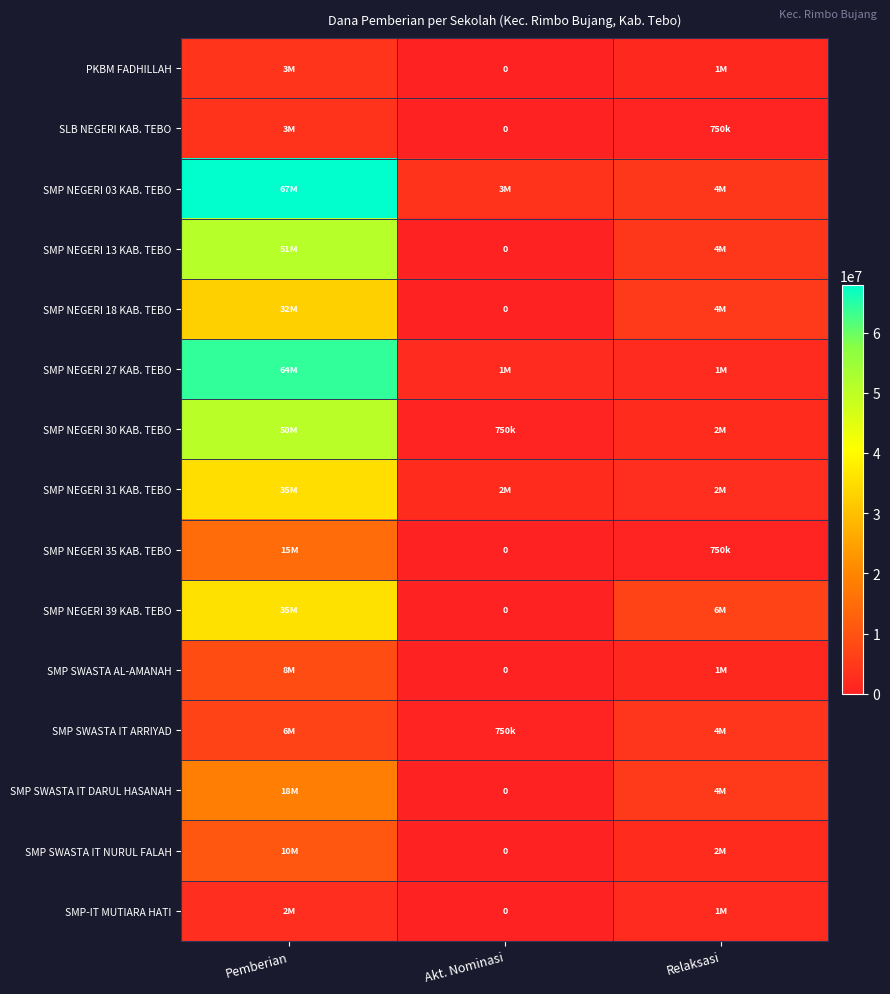

The SMP NEGERI 03 KAB. TEBO series shows 67875000 at Pemberian. True or false?

True